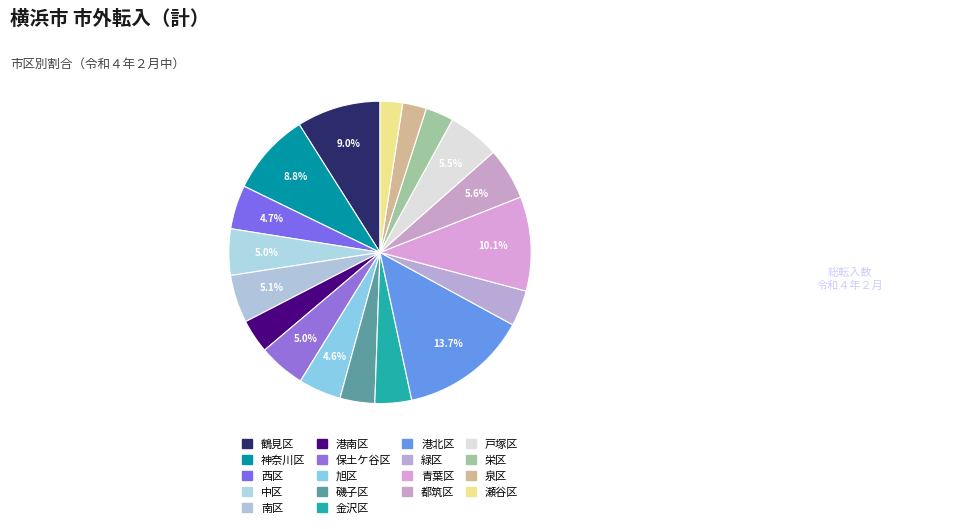

To the nearest percent, what portion does 金沢区 represent?

4%